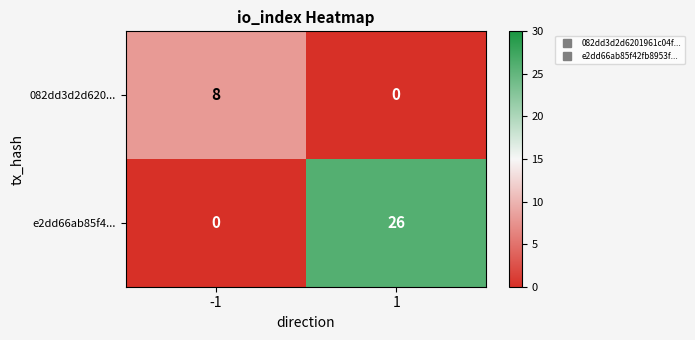

Reading left to right, extract all data points from this chart.

082dd3d2d620...: -1=8	1=0
e2dd66ab85f4...: -1=0	1=26